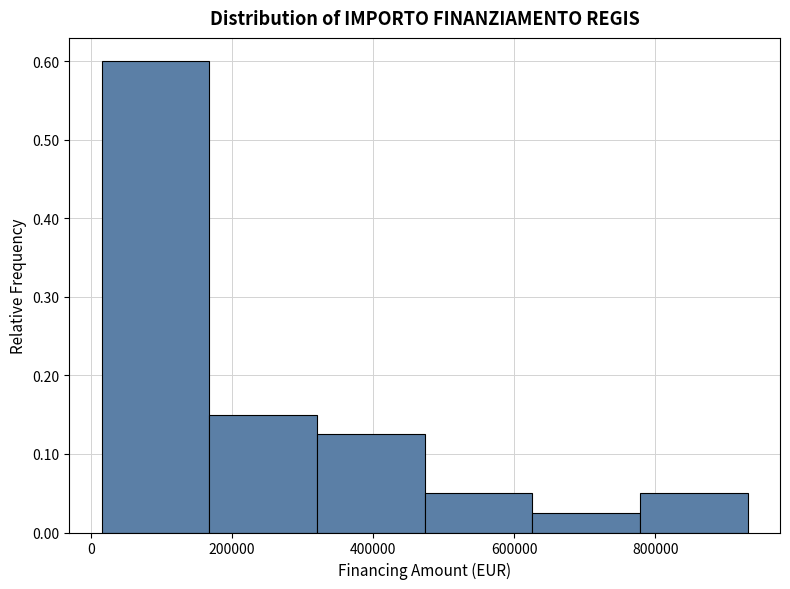

Reading left to right, transcribe this chart: for each bar, give the range it covers on the x-axis and its height. Neither the bar edges nor the heights are printed on the chart, so give them approximately, as read against the axes.

20000 to 160000: 0.60
160000 to 320000: 0.15
320000 to 480000: 0.13
480000 to 620000: 0.05
620000 to 780000: 0.03
780000 to 940000: 0.05